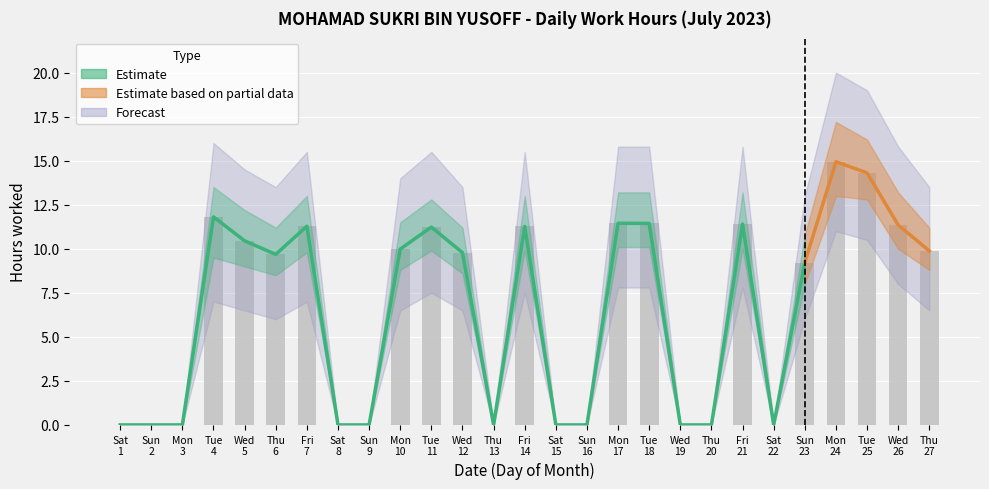

What is the average value?

6.6